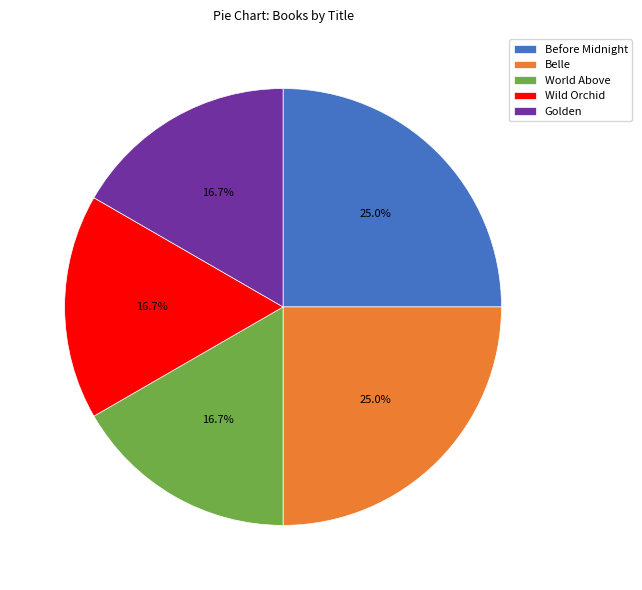

What percentage is the Before Midnight slice, to the nearest percent?

25%